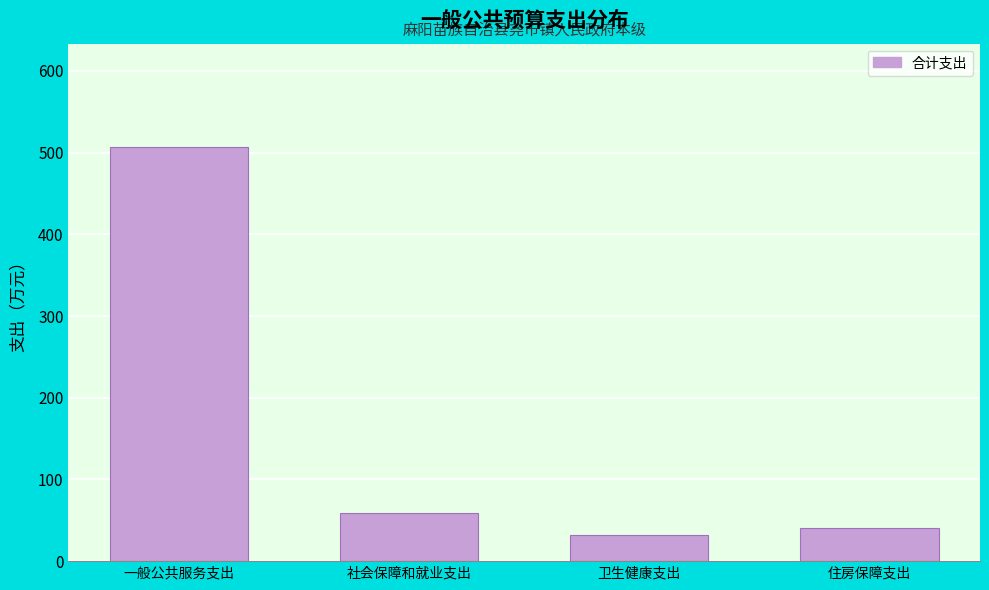

What is the label of the 3rd bar from the right?

社会保障和就业支出